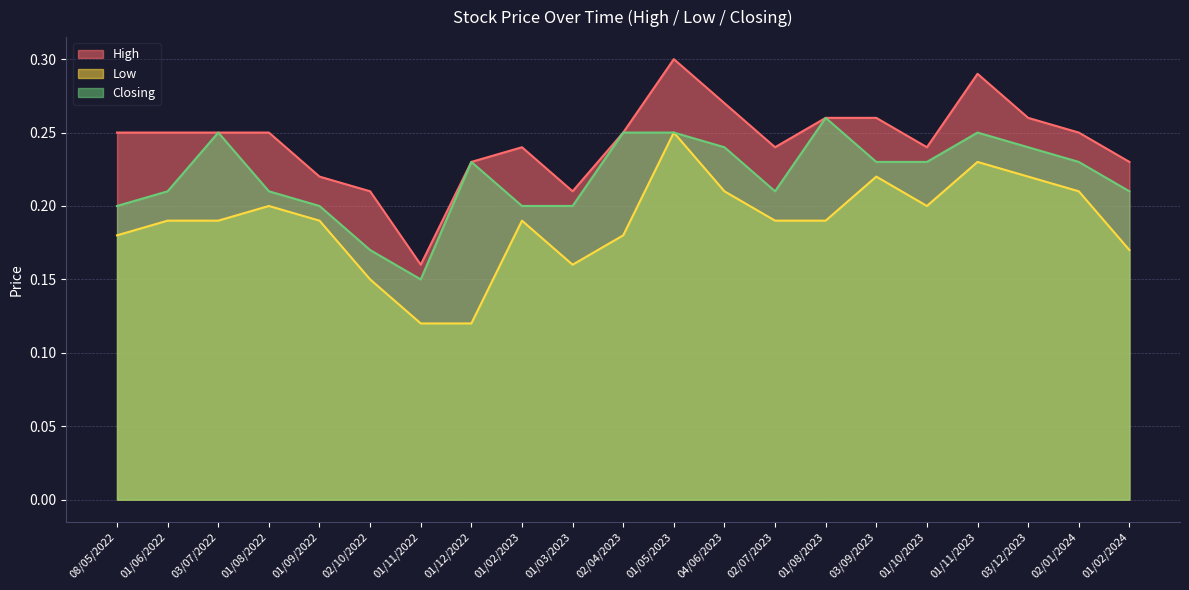

Which category has the highest value in the Low series?

01/05/2023